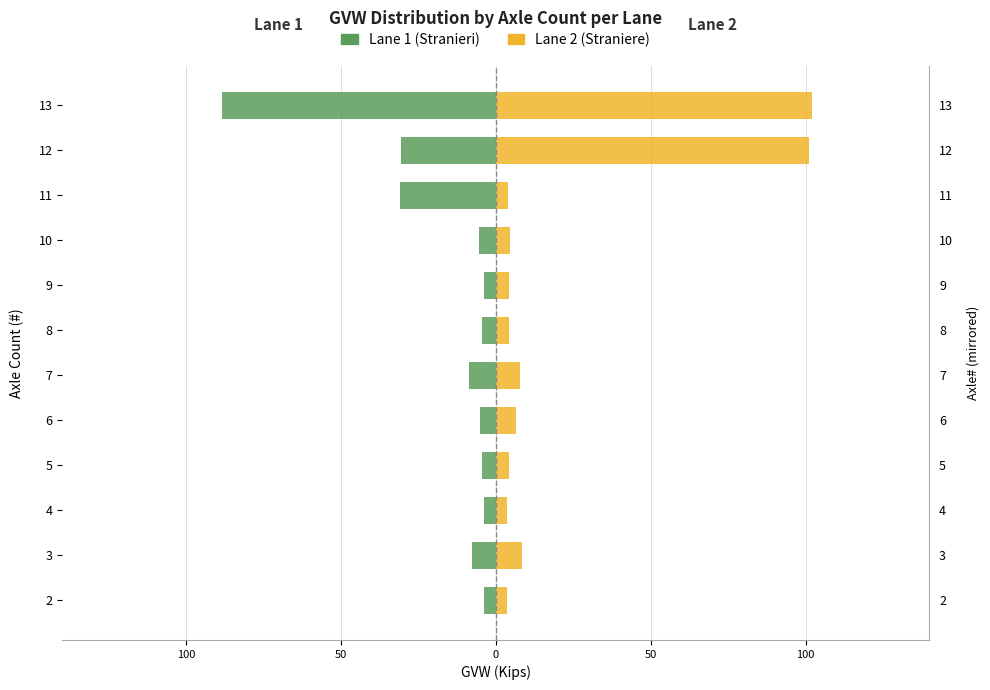

List the series in order of their peak value, lowest first.

Lane 1 (Stranieri), Lane 2 (Straniere)